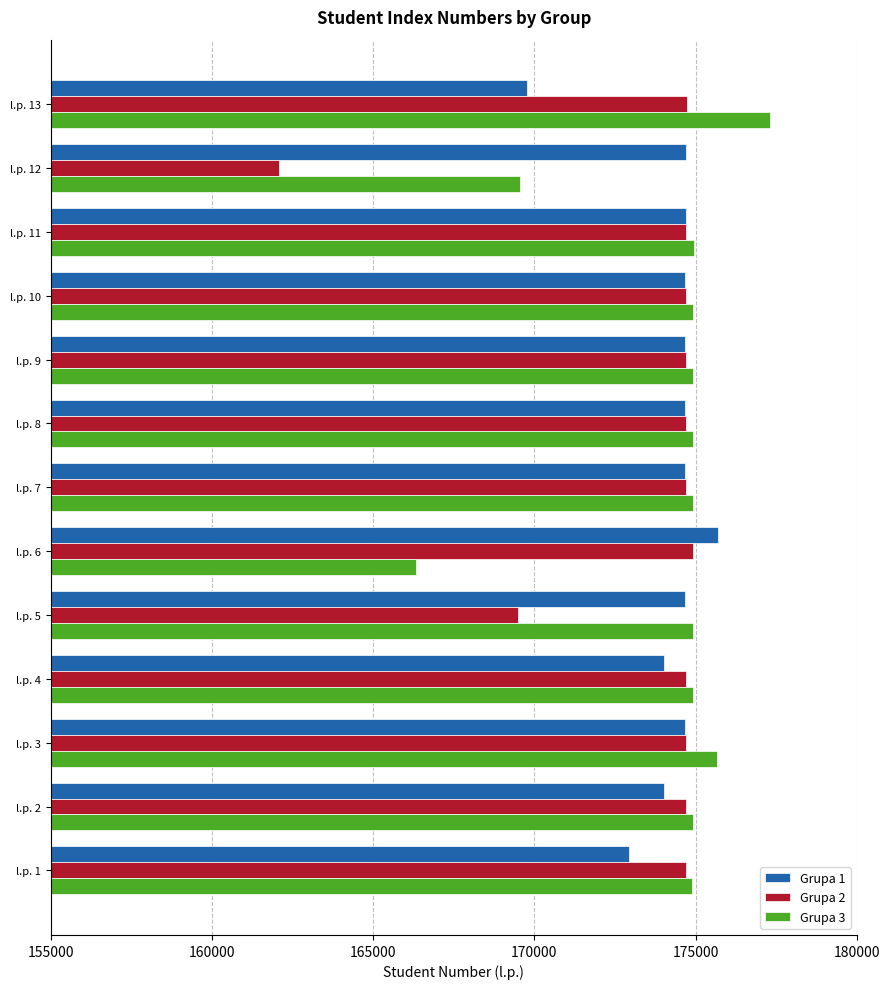

How many data points in Grupa 2 are less than 174705?

6